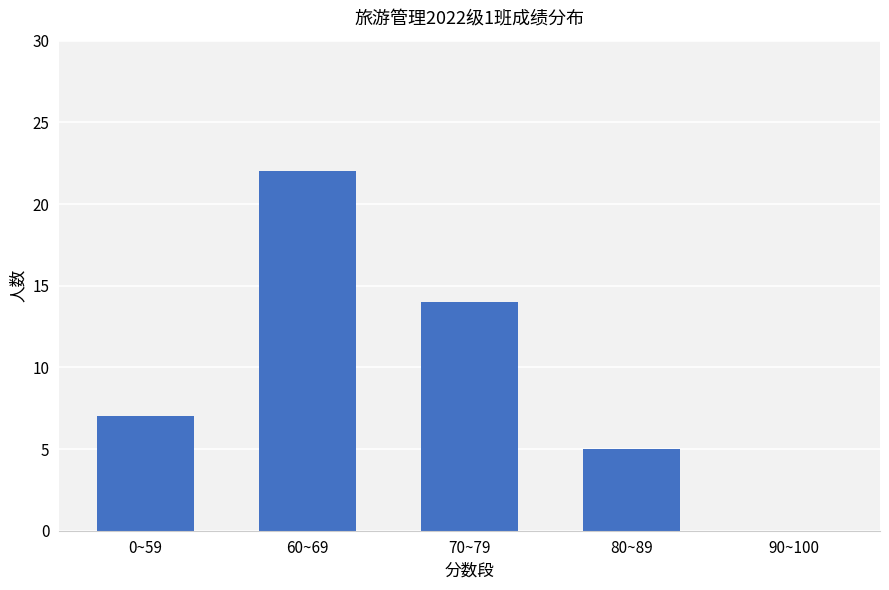

What is the change in value from 60~69 to 80~89?

-17